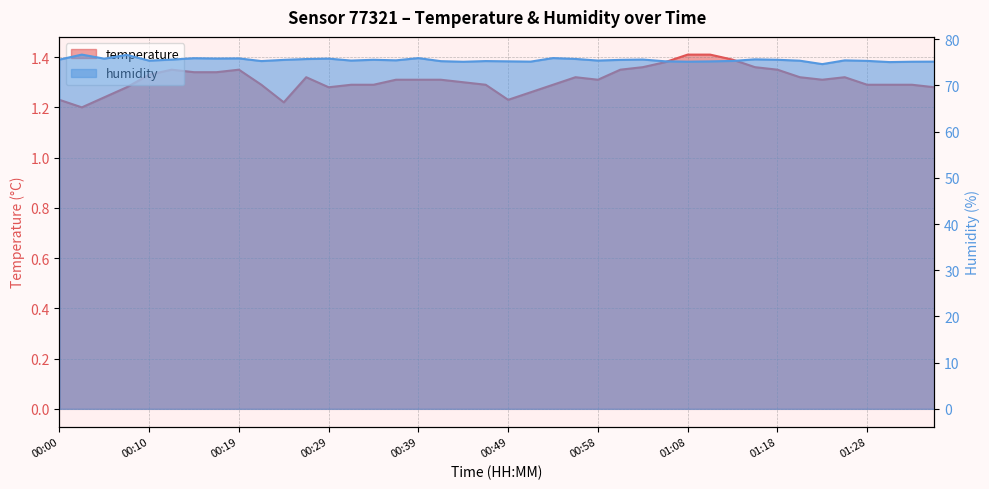

True or false: temperature and humidity cross at least once.

False